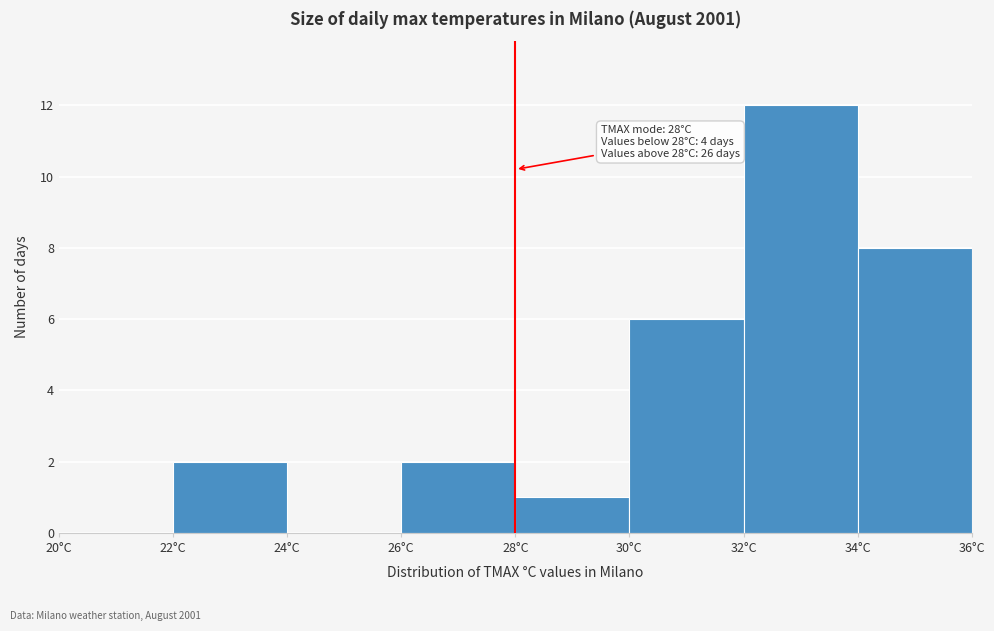

Over which range of the x-axis is the bar tallest?

32 to 34